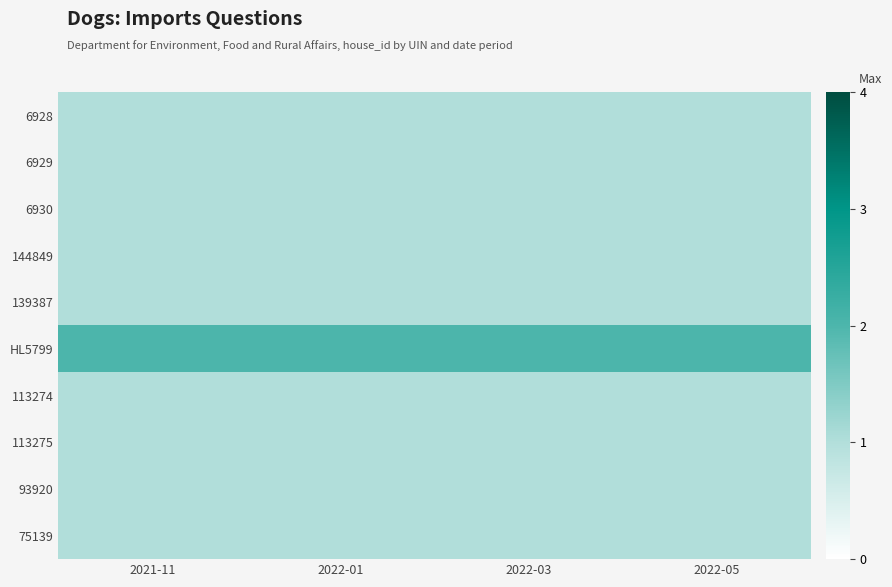

What is the total value across all series at 2022-03?

11